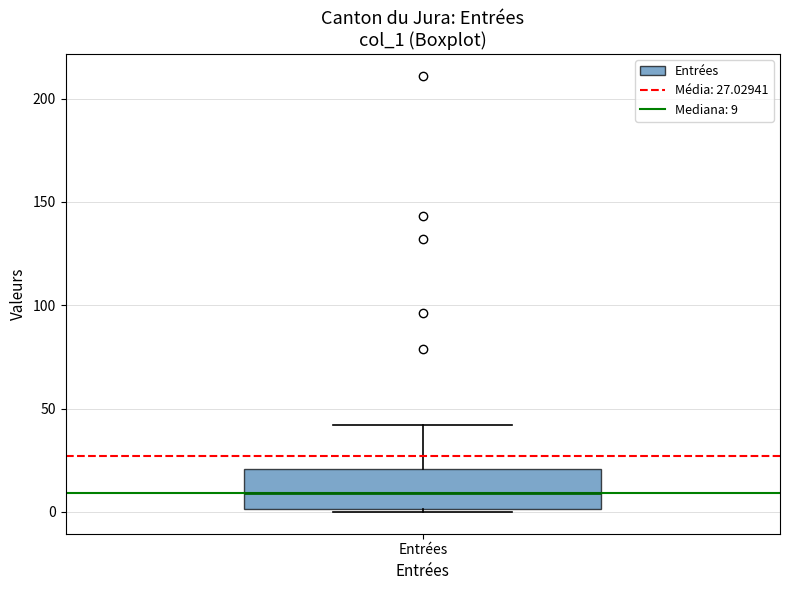

Transcribe this box plot: give where the median line is, the range the box spans, and where the two whiskers end, as read against the y-axis. The values are not printed on the chart, so give them approximately, as read against the axis.

median 10, box 0 to 20, whiskers 0 to 40